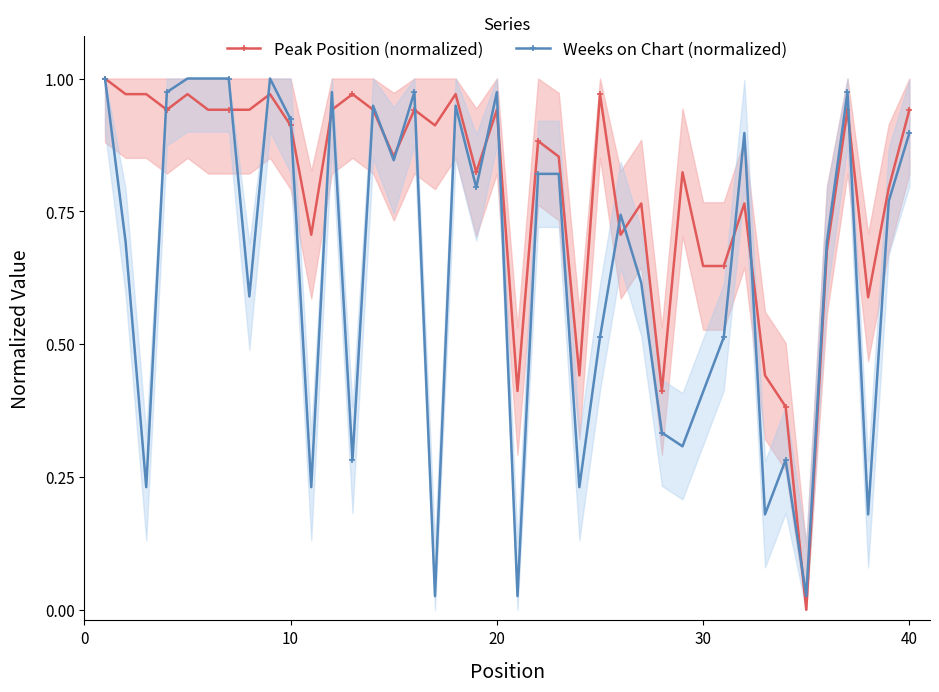

Which series has the largest range (max minus min)?

Peak Position (normalized)